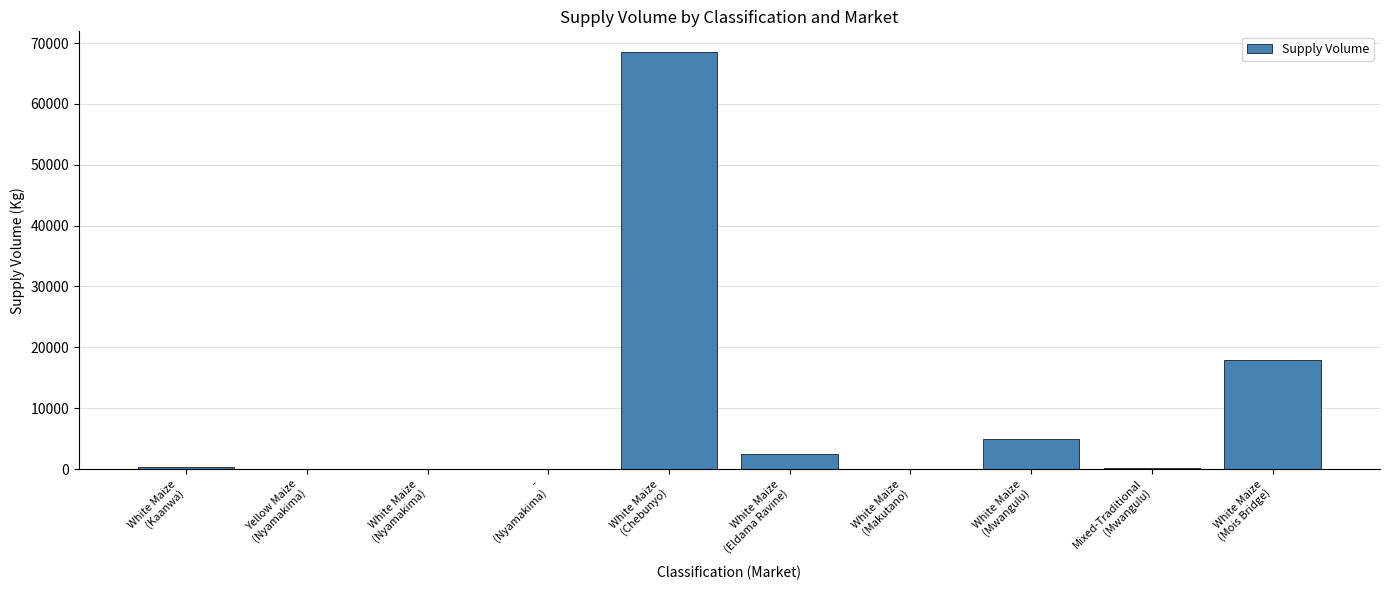

What is the greatest value displayed?

68500